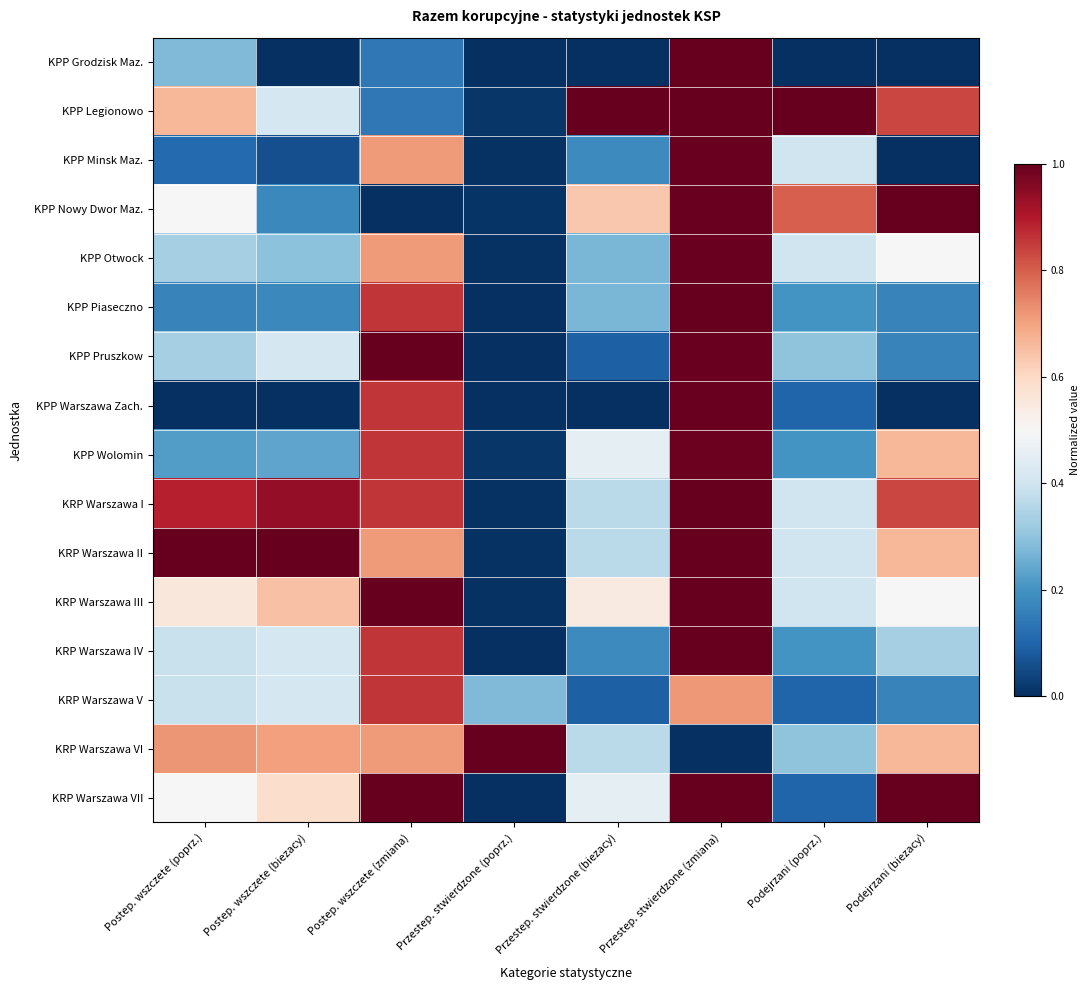

List the series in order of their peak value, highest first.

KPP Legionowo, KPP Nowy Dwor Maz., KPP Pruszkow, KRP Warszawa II, KRP Warszawa III, KRP Warszawa VI, KRP Warszawa VII, KPP Grodzisk Maz., KPP Piaseczno, KRP Warszawa I, KRP Warszawa IV, KPP Otwock, KPP Warszawa Zach., KPP Minsk Maz., KPP Wolomin, KRP Warszawa V